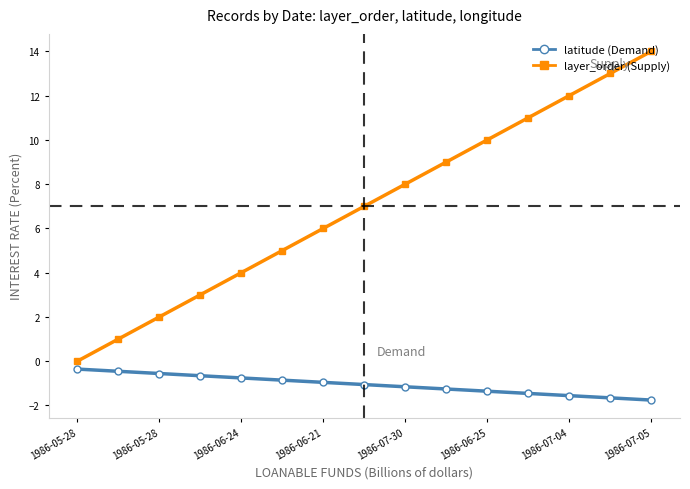

Does the chart display data point markers on the line(s)?

Yes